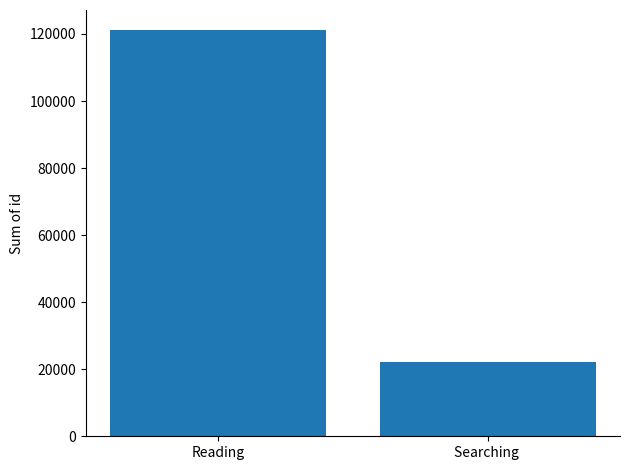

Where is the data nearest to the value 64857?

Searching 